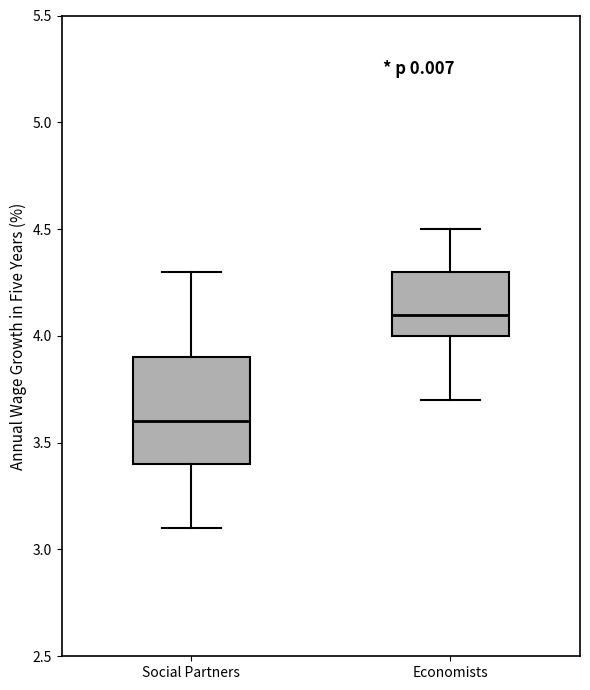

Reading left to right, read every box against the y-axis: the position of its median line, the range the box covers, and the ends of its whiskers. The values are not printed on the chart, so give them approximately, as read against the axis.

Social Partners: median 3.6, box 3.4 to 3.9, whiskers 3.1 to 4.3
Economists: median 4.1, box 4.0 to 4.3, whiskers 3.7 to 4.5